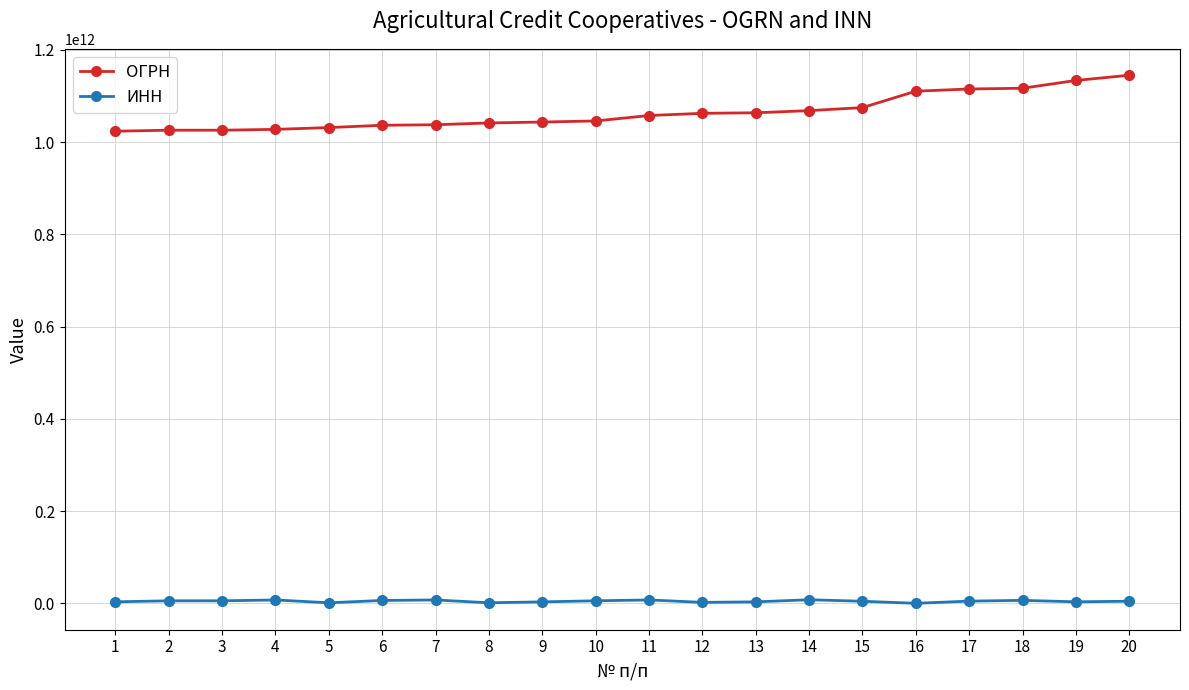

The value of ОГРН at 6 is 1036404502100. True or false?

True